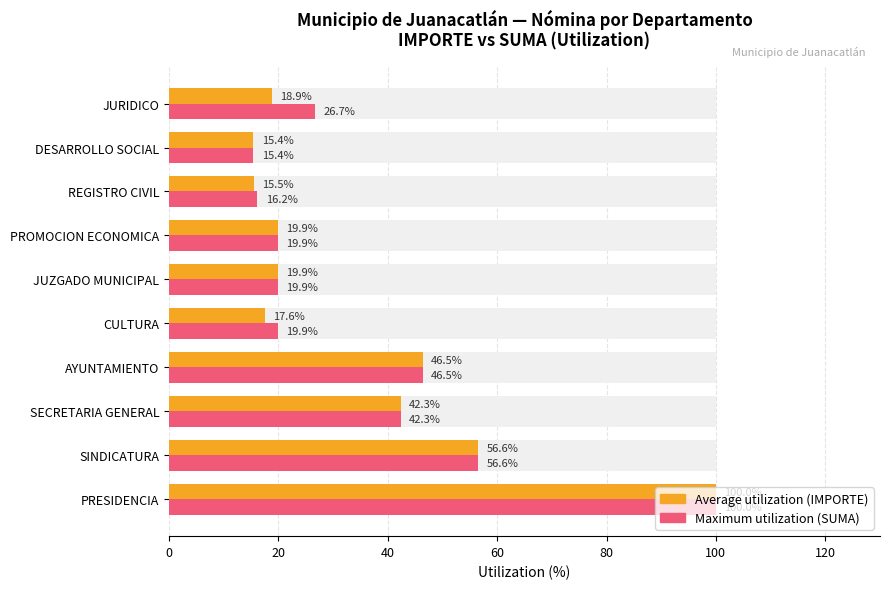

What is the difference between the second highest and second lowest values in the Average utilization (IMPORTE) series?

41.1